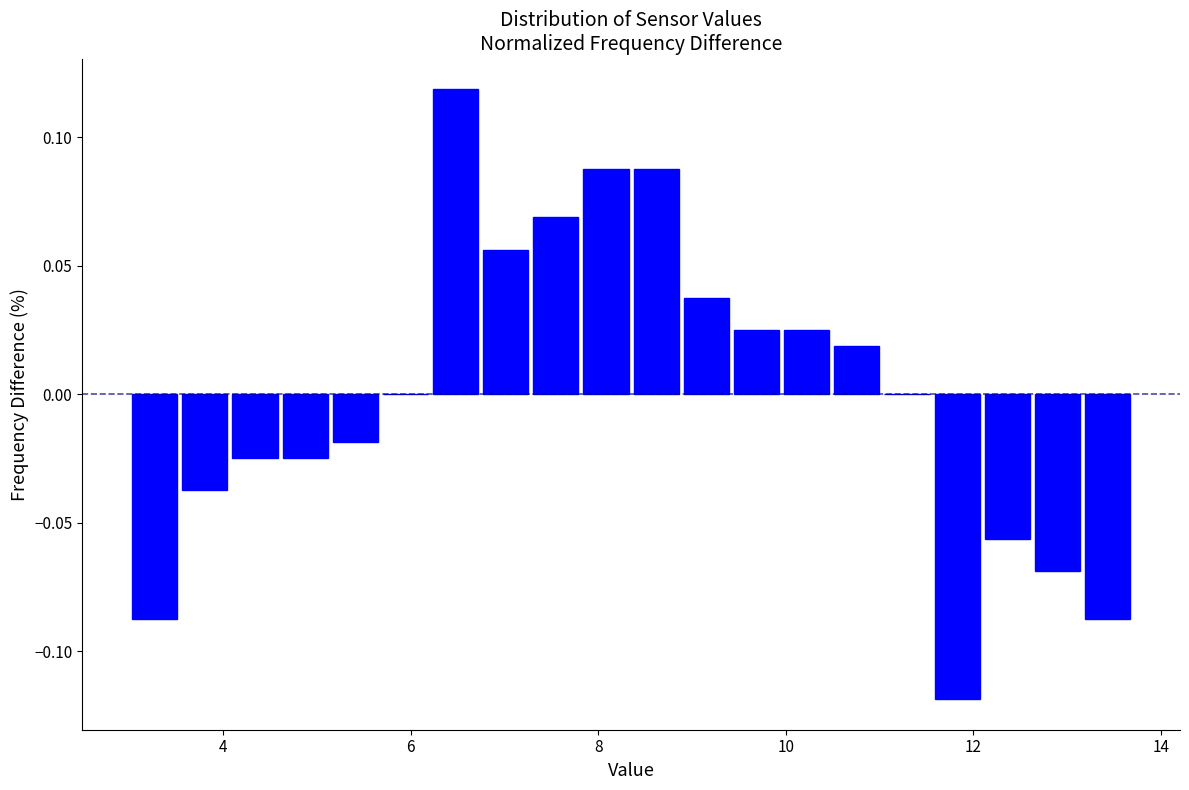

Read against the x-axis, roughly where is the centre of the tallest bar?

6.4